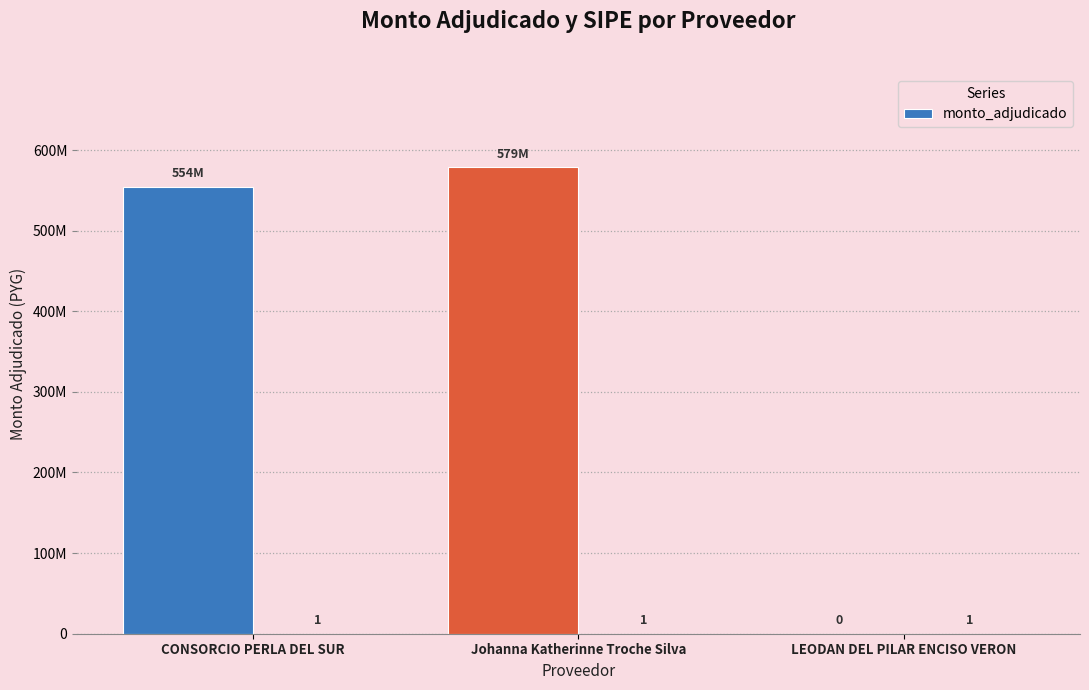

What is the difference between the maximum and minimum values?

578566929